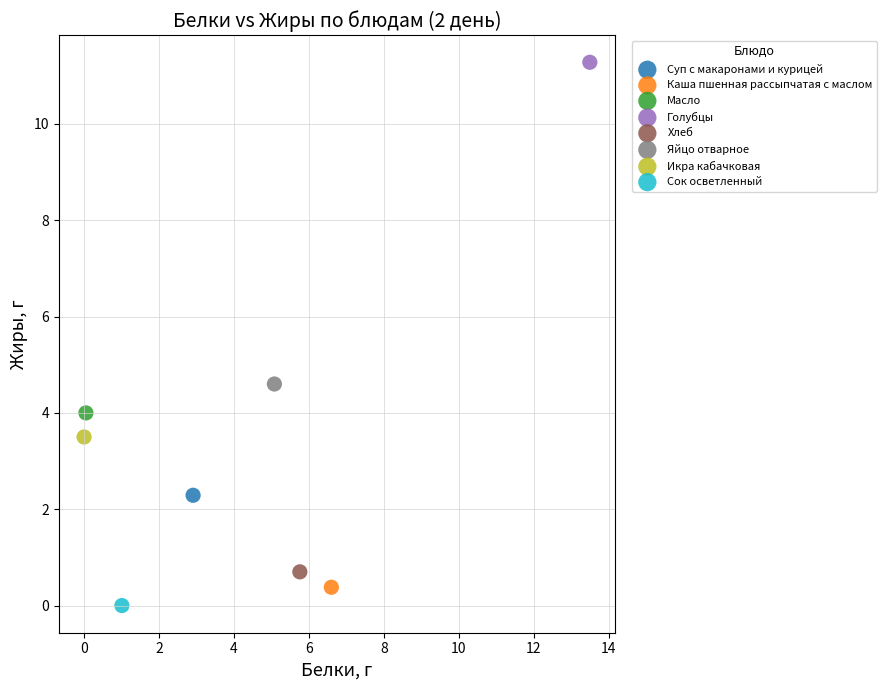

What are all the series names shown in the legend?

Суп с макаронами и курицей, Каша пшенная рассыпчатая с маслом, Масло, Голубцы, Хлеб, Яйцо отварное, Икра кабачковая, Сок осветленный